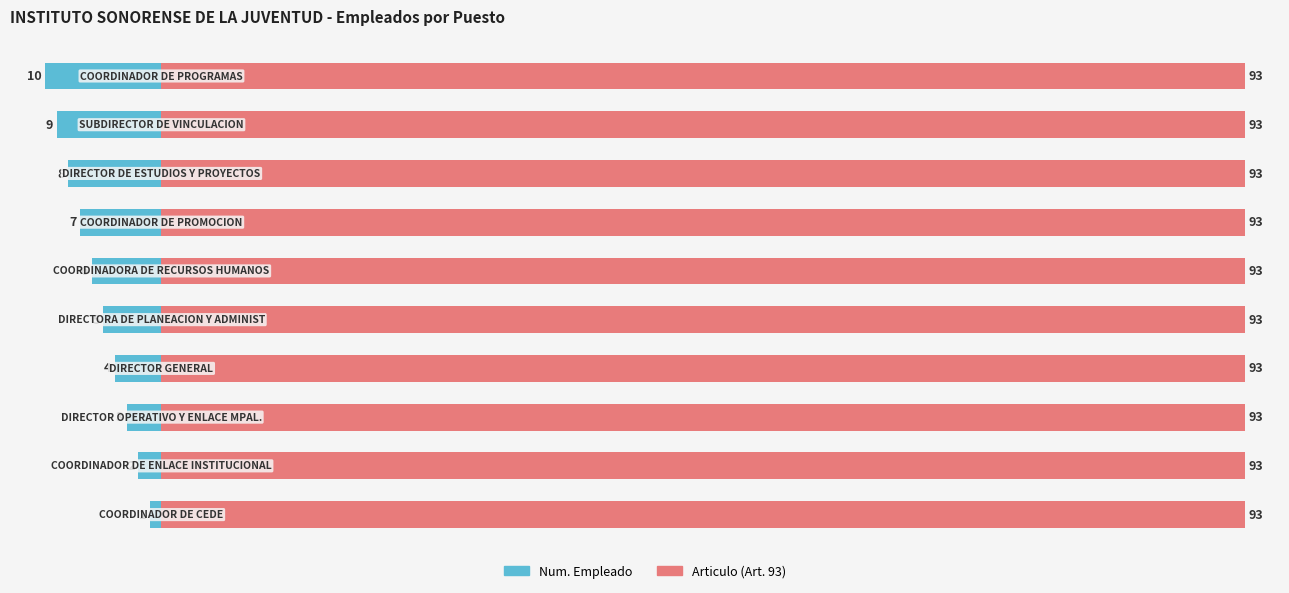

Which has a higher value, 7 or 3?

3